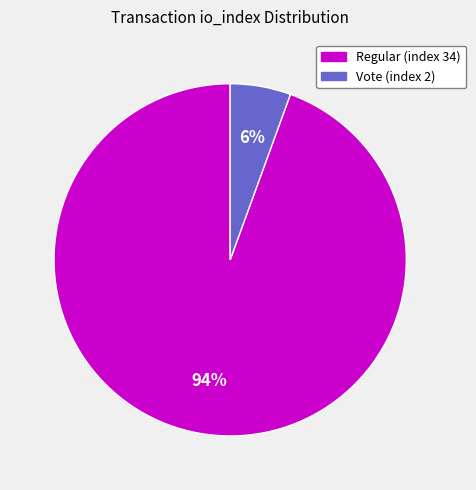

Which category accounts for the majority?

Regular (index 34)